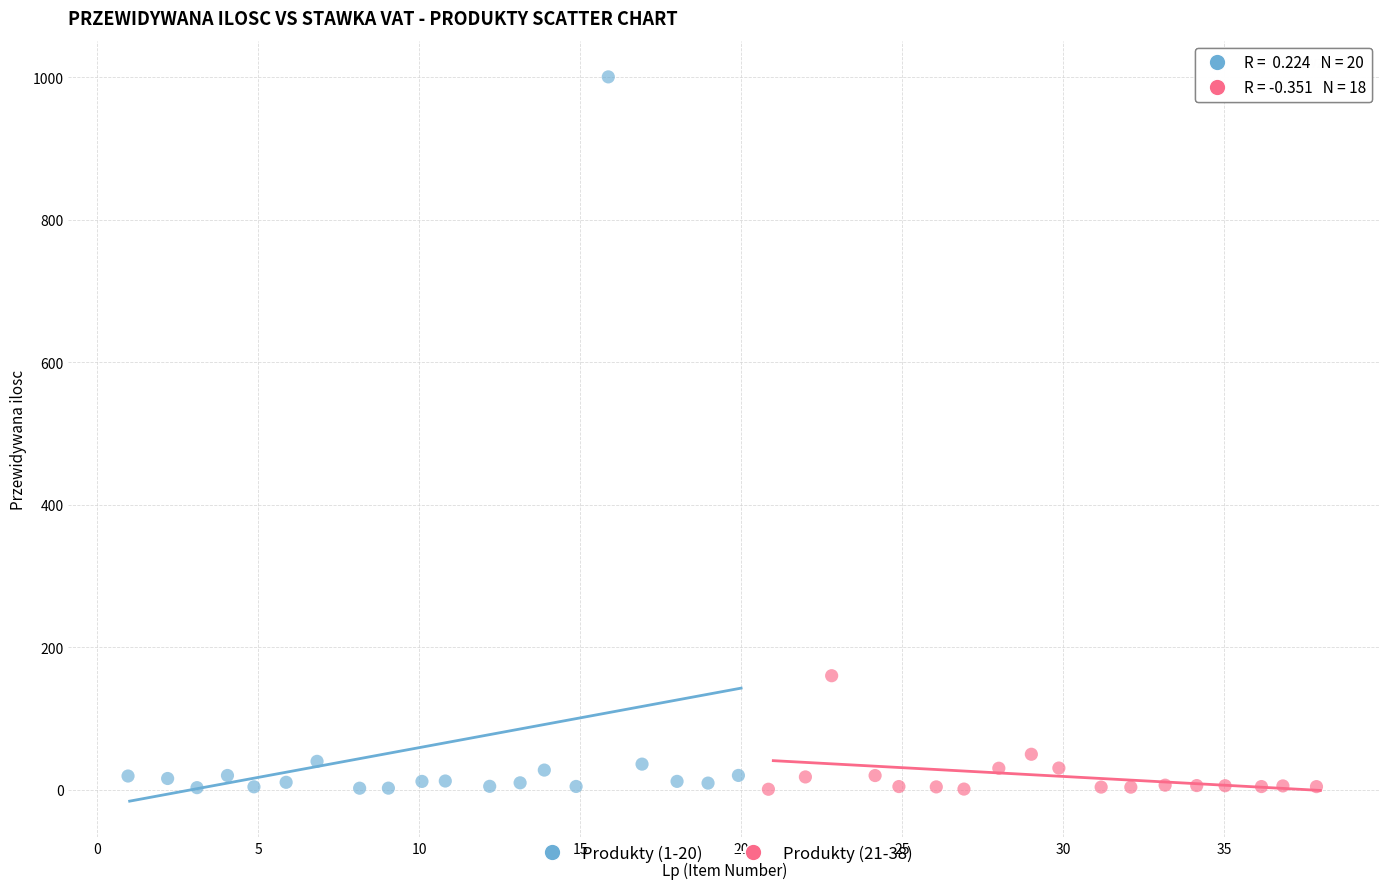

Which series has the widest spread of Y values?

Produkty (1-20)